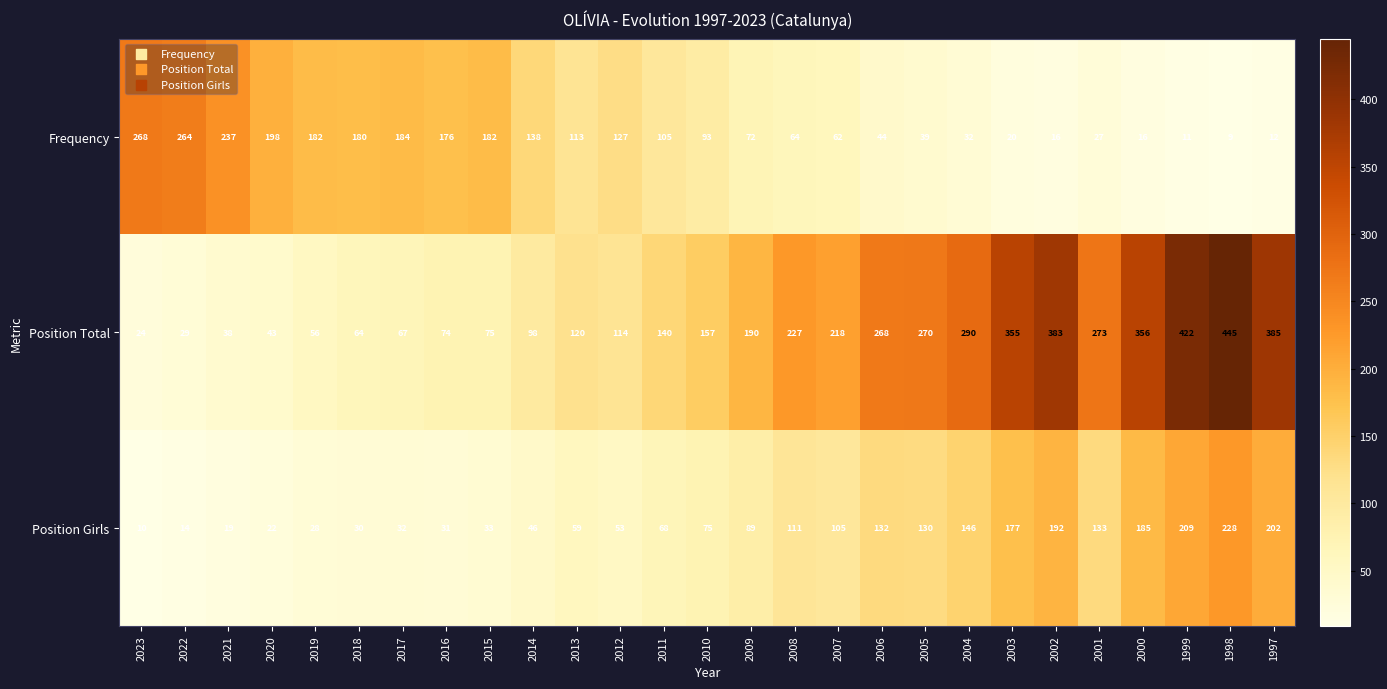

Is it true that Position Girls equals 77 at 2013?

False